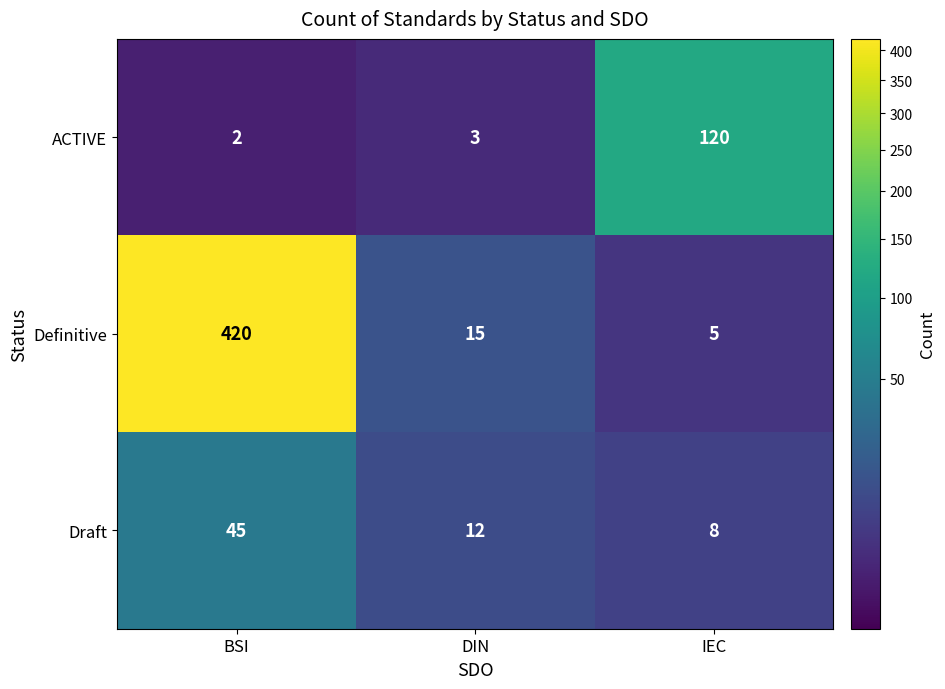

Which series has the largest total across all categories?

Definitive